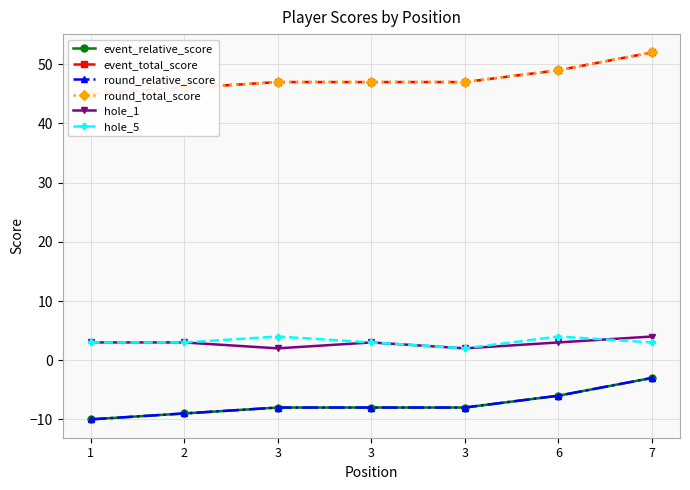

Rank the series at 3 from highest to lowest value.

event_total_score, round_total_score, hole_5, hole_1, event_relative_score, round_relative_score